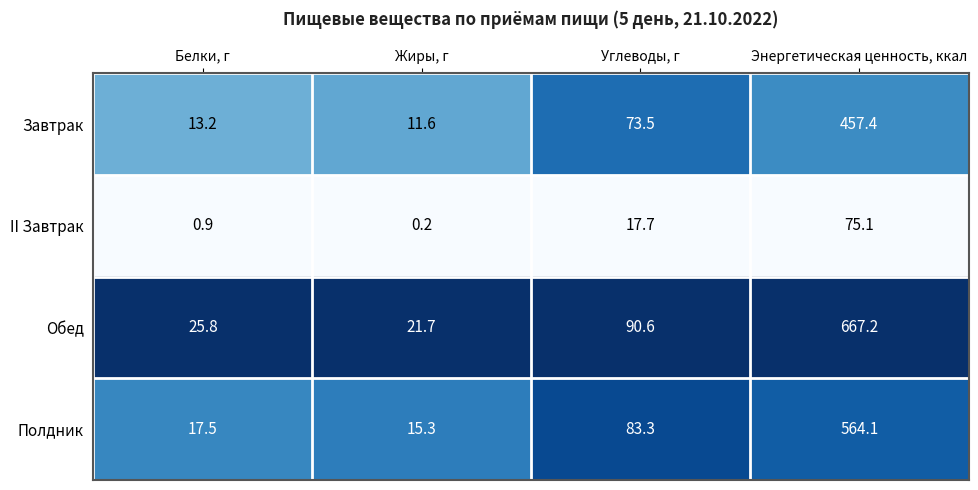

What is the sum of the Обед values at Углеводы, г and Энергетическая ценность, ккал?

757.8